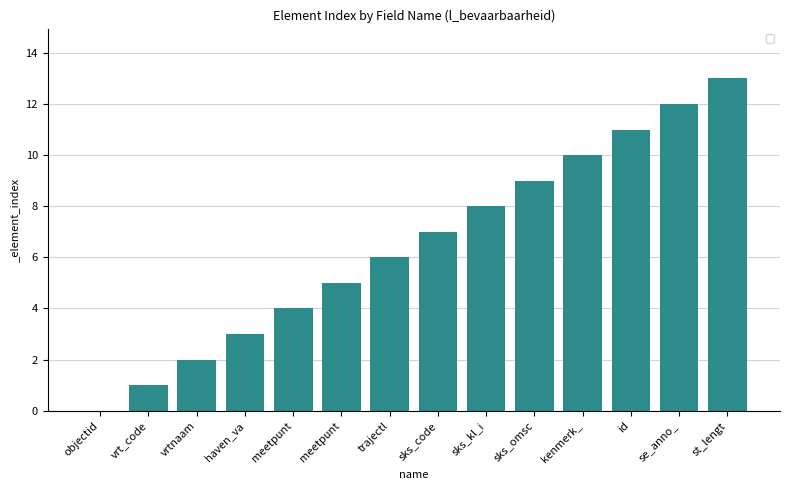

Is it true that the value at vrtnaam is 2?

True